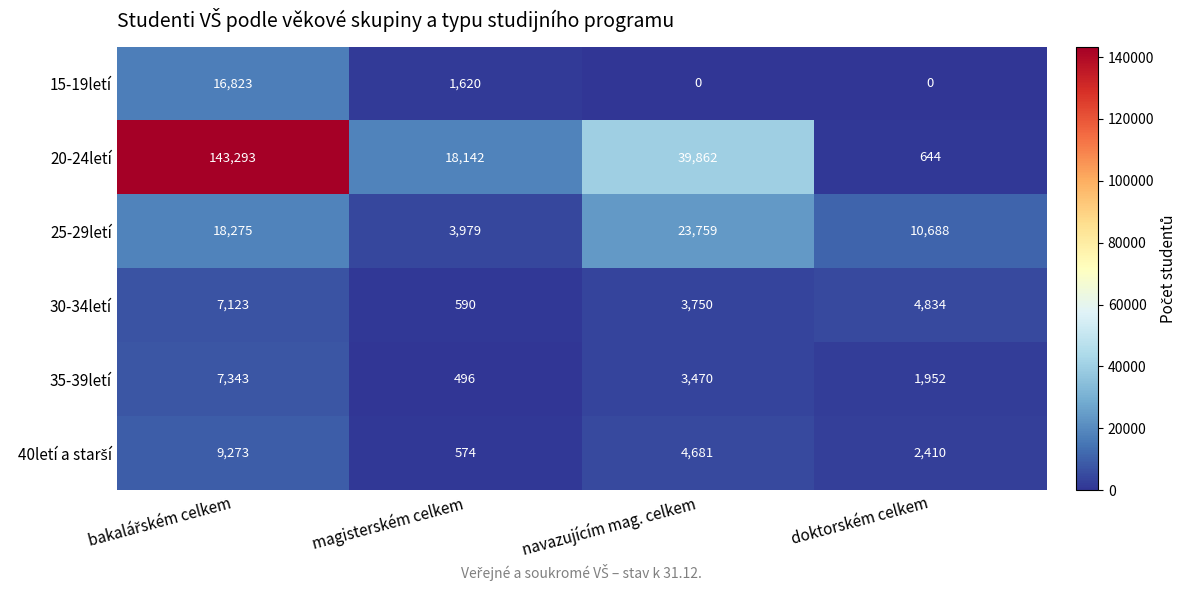

What is the total value across all series at magisterském celkem?

25401